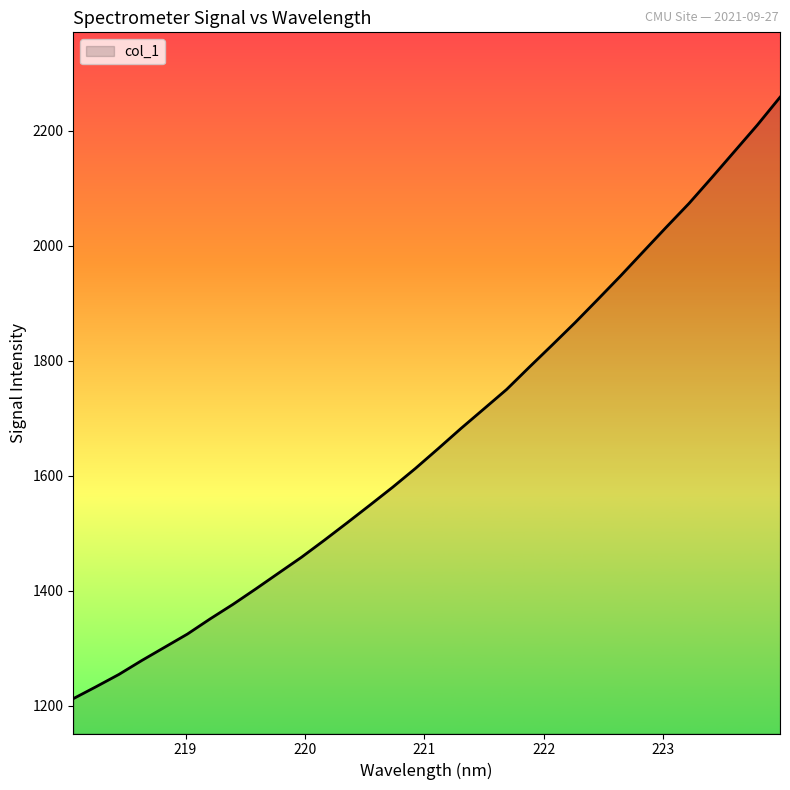

What is the difference between the maximum and minimum values?

1046.0